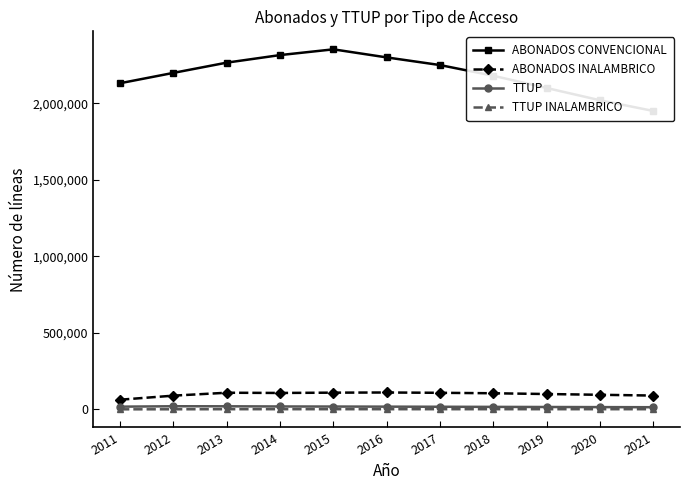

Is it true that ABONADOS INALAMBRICO equals 146817 at 2018?

False